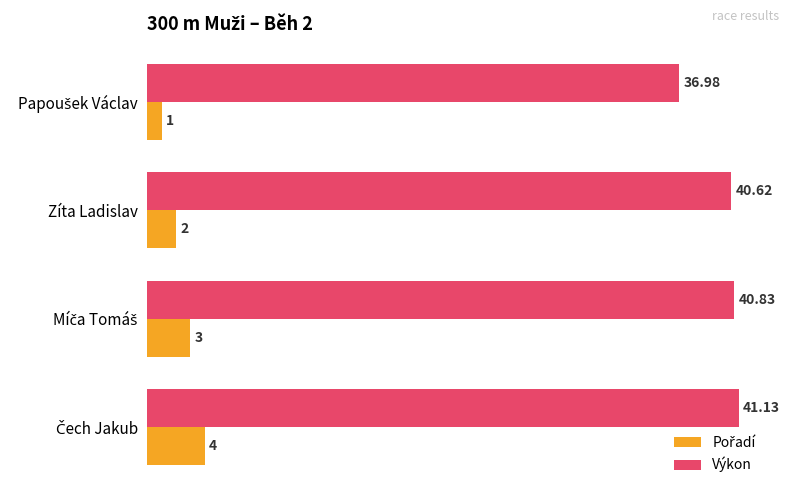

Which series has the largest total across all categories?

Výkon